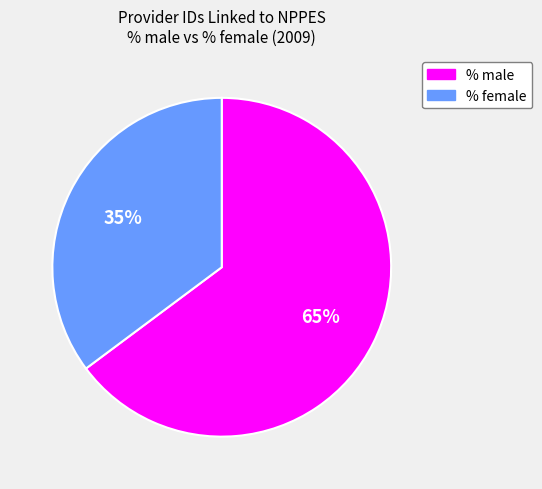

Which slice represents more than half of the pie?

% male